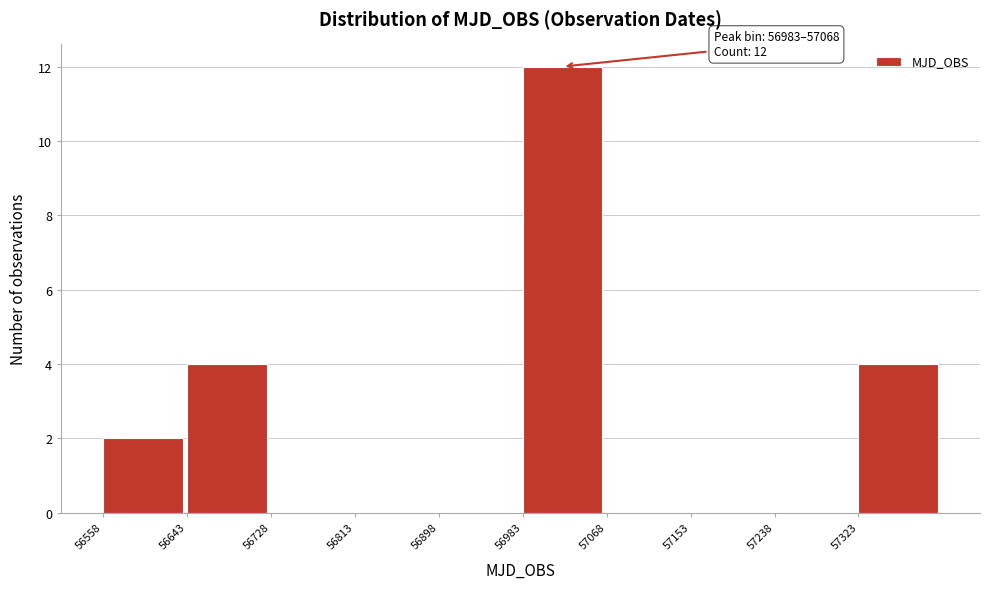

Which range on the x-axis has the tallest bar?

56980 to 57070